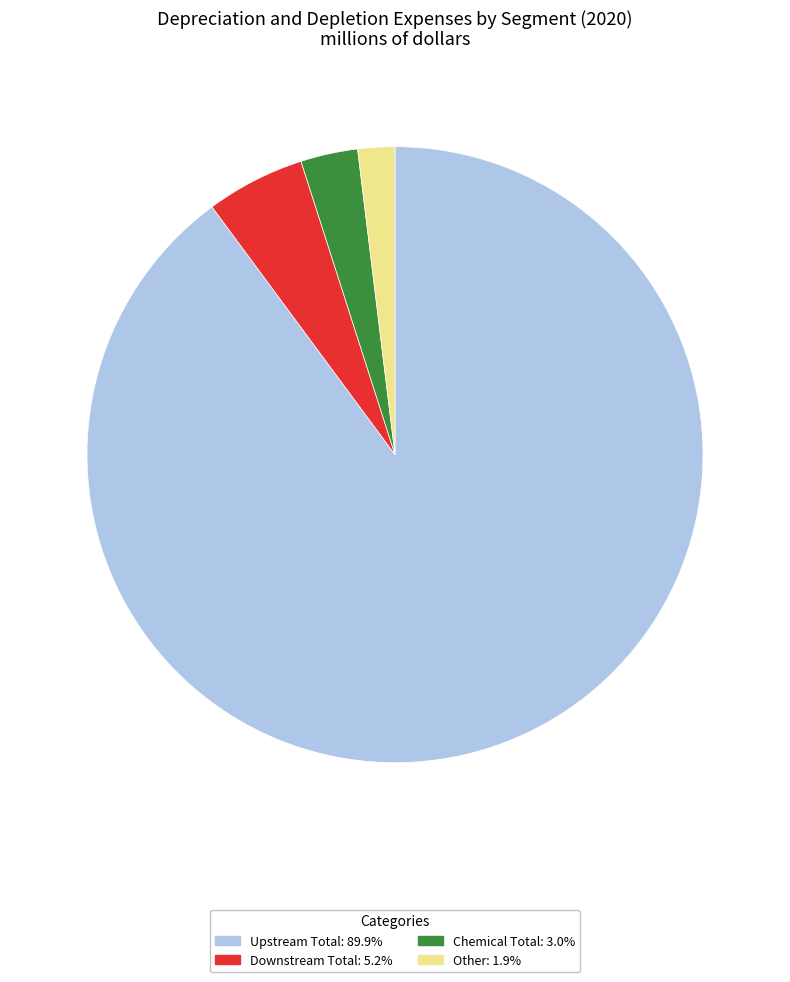

Combined, do Upstream Total: 89.9% and Chemical Total: 3.0% account for over 50%?

Yes